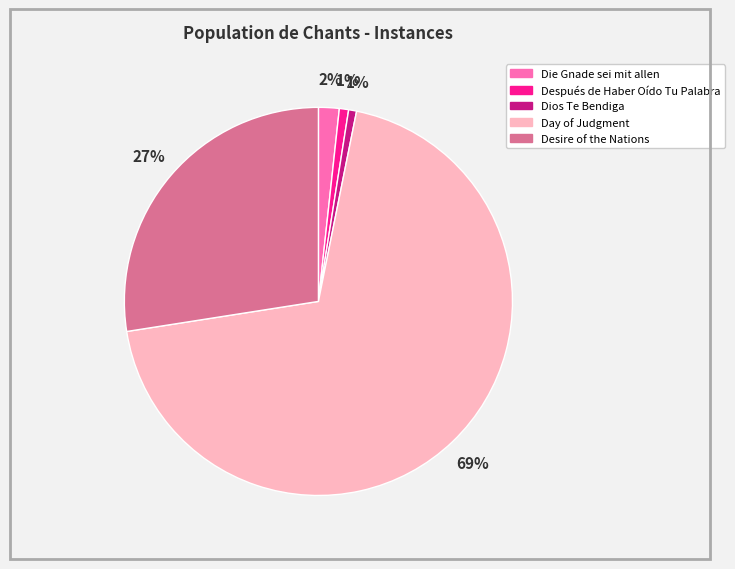

Count the number of slices in the pie.

5